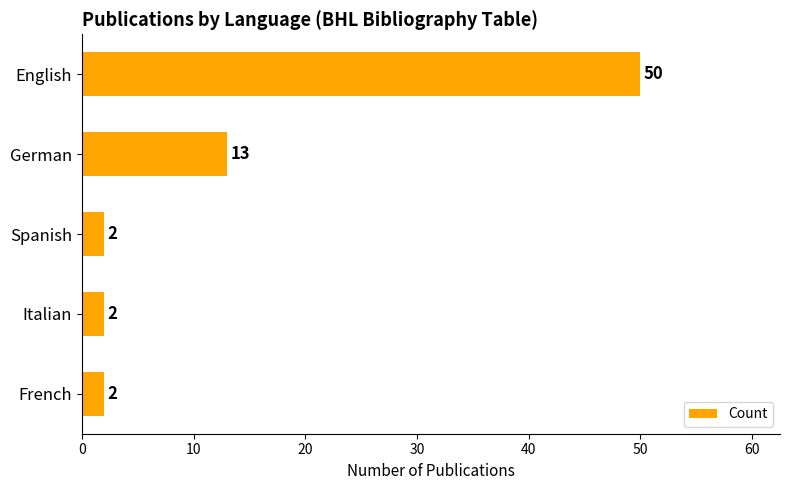

What is the difference between the maximum and minimum values?

48